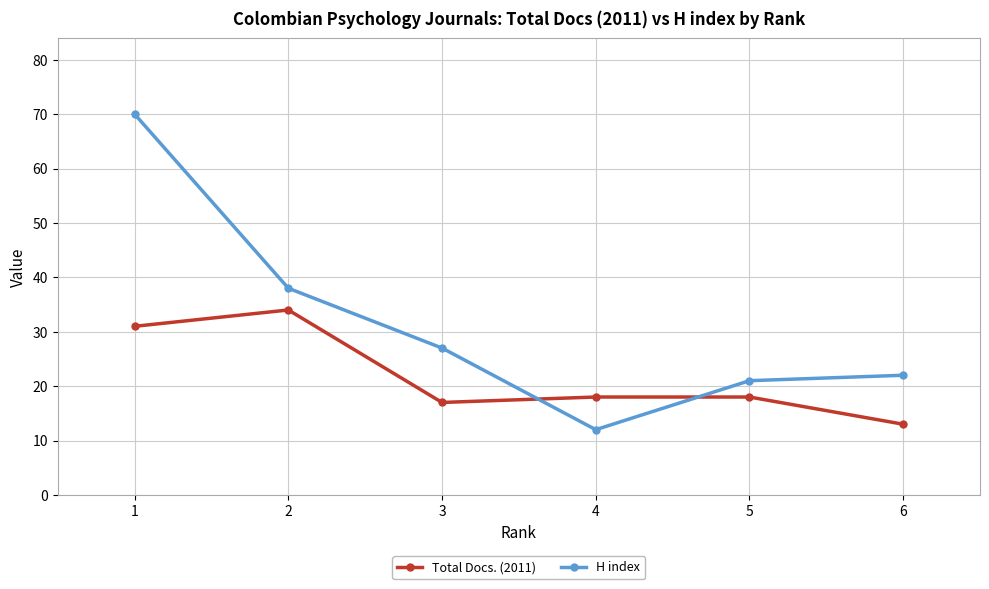

Which series ends up on top after the final intersection of H index and Total Docs. (2011)?

H index